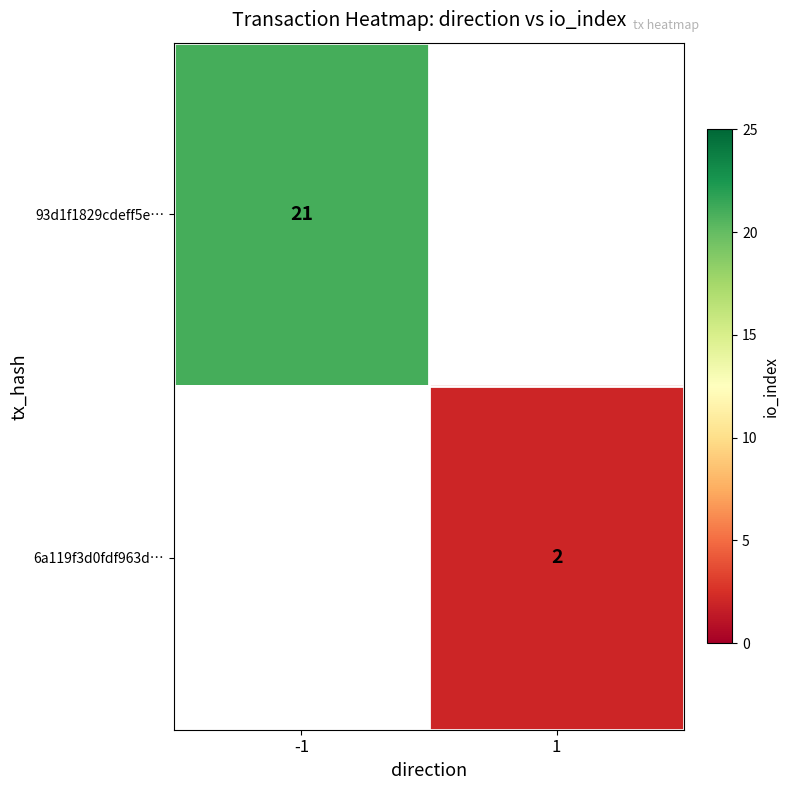

True or false: 93d1f1829cdeff5e… has a value of 10 at -1.

False